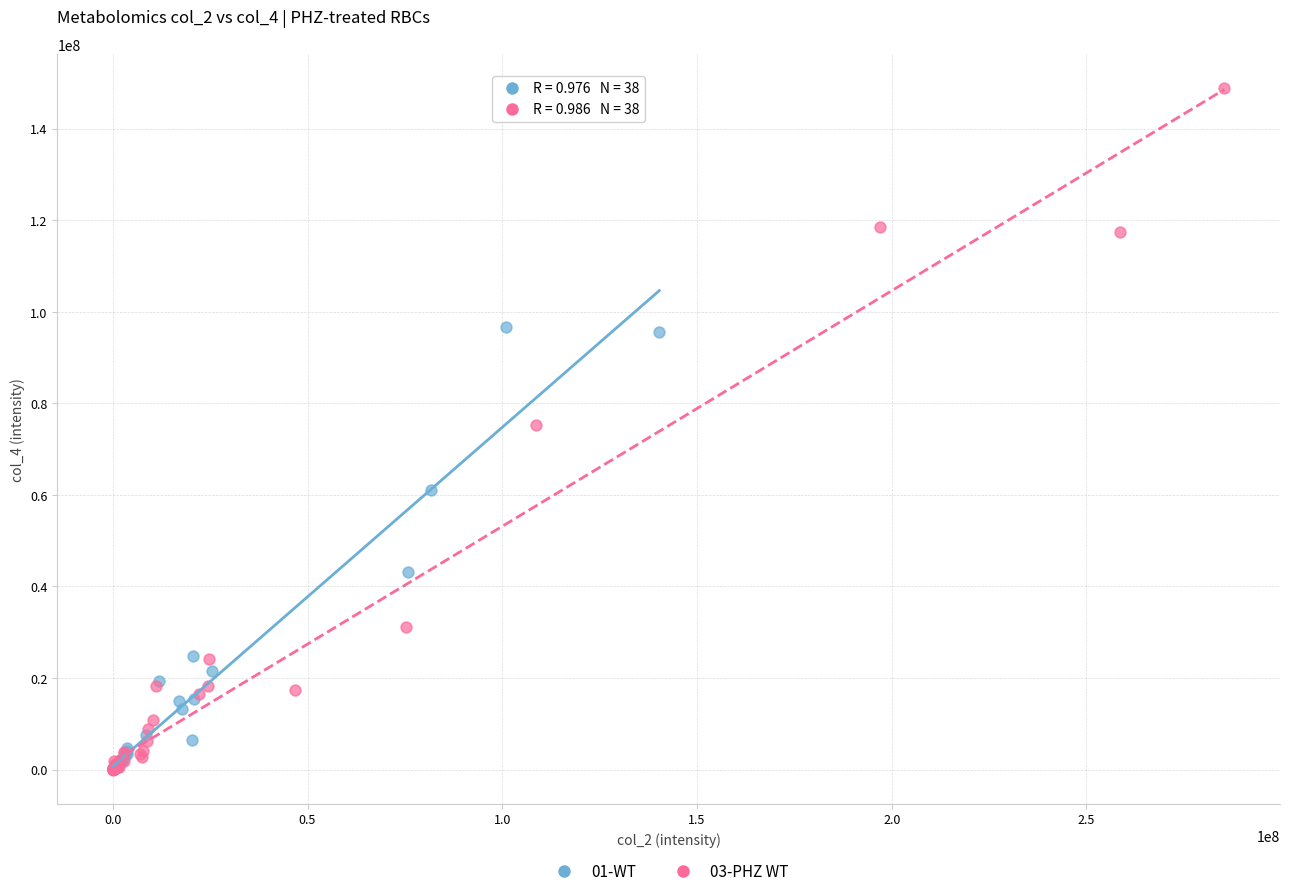

Which series contains the highest Y value?

03-PHZ WT